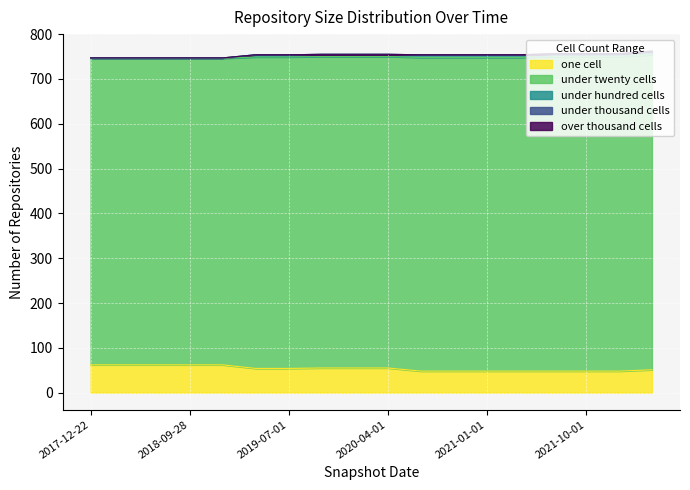

True or false: one_cell and under_thousand_cells intersect in this chart.

False